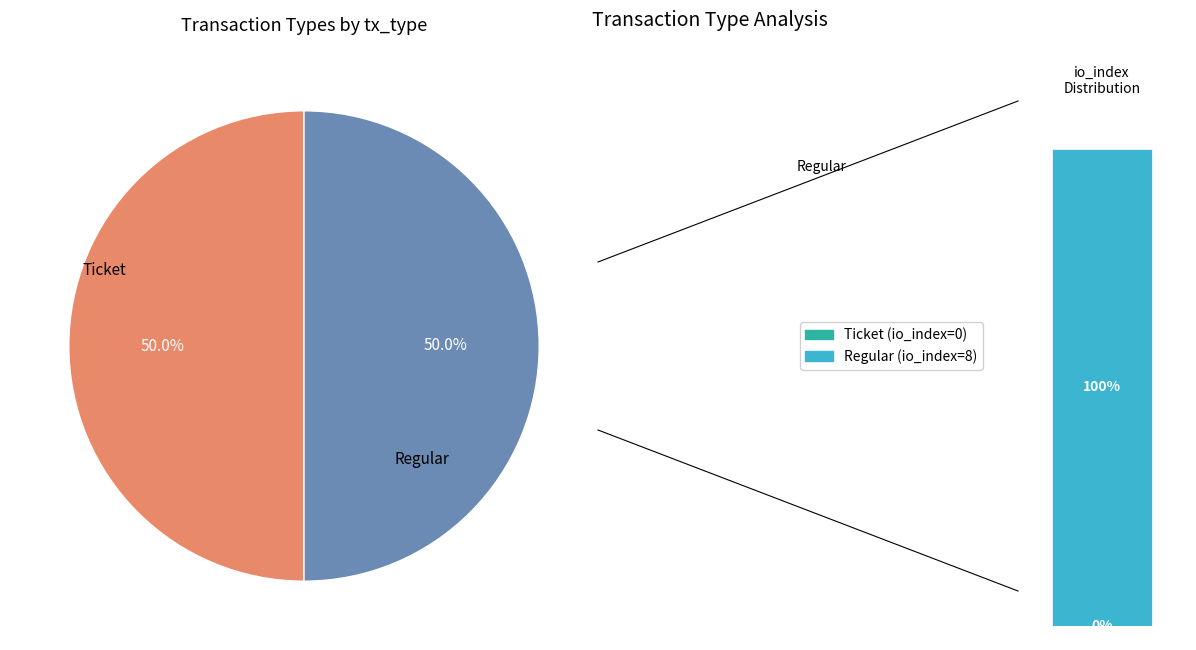

Do Regular and Ticket together represent more than half of the pie?

Yes